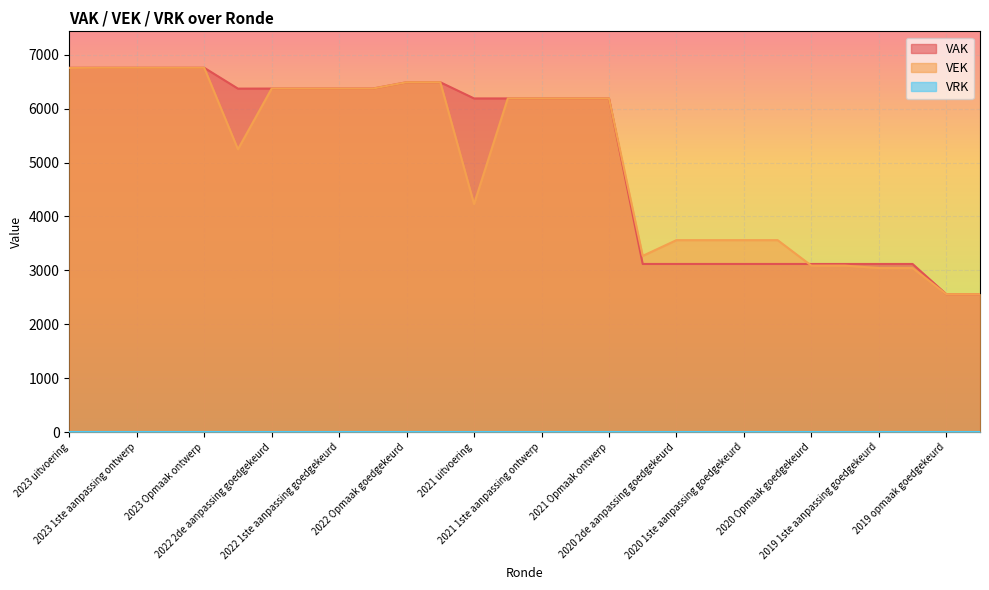

Does the chart display data point markers on the line(s)?

No